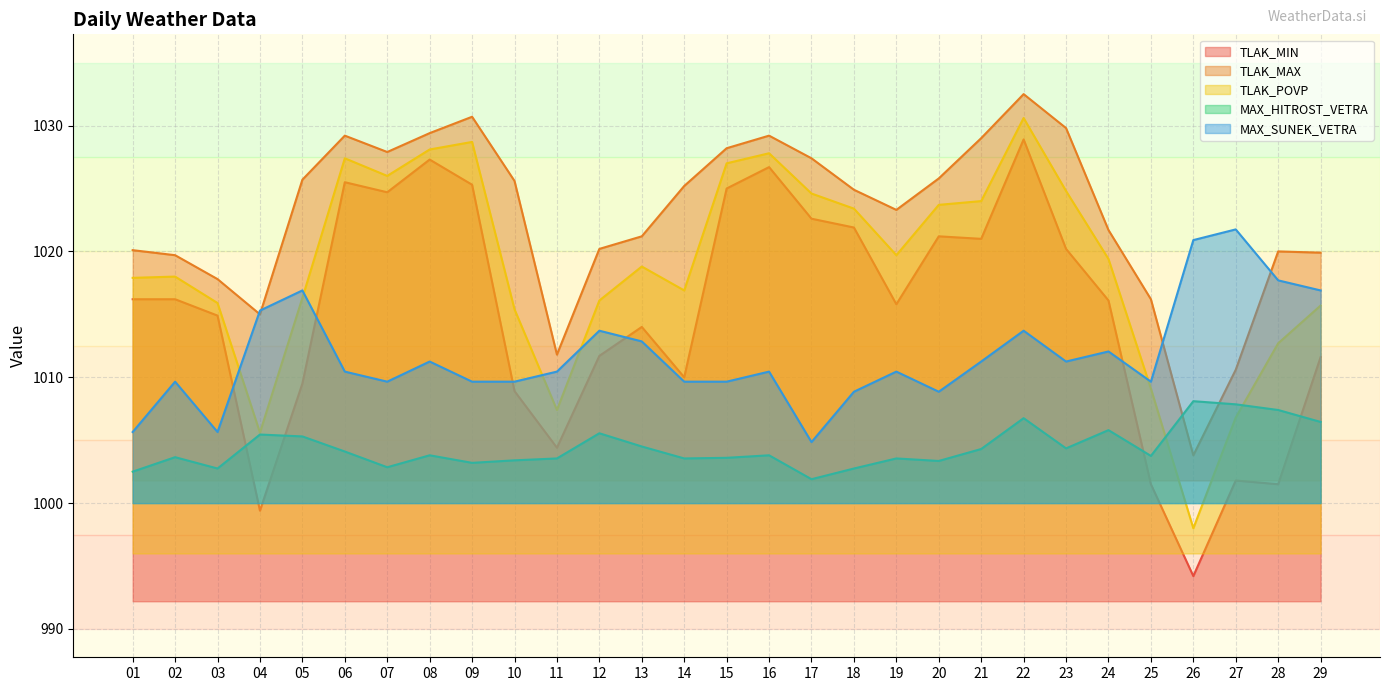

How many data points in TLAK_POVP are less than 1018?

13